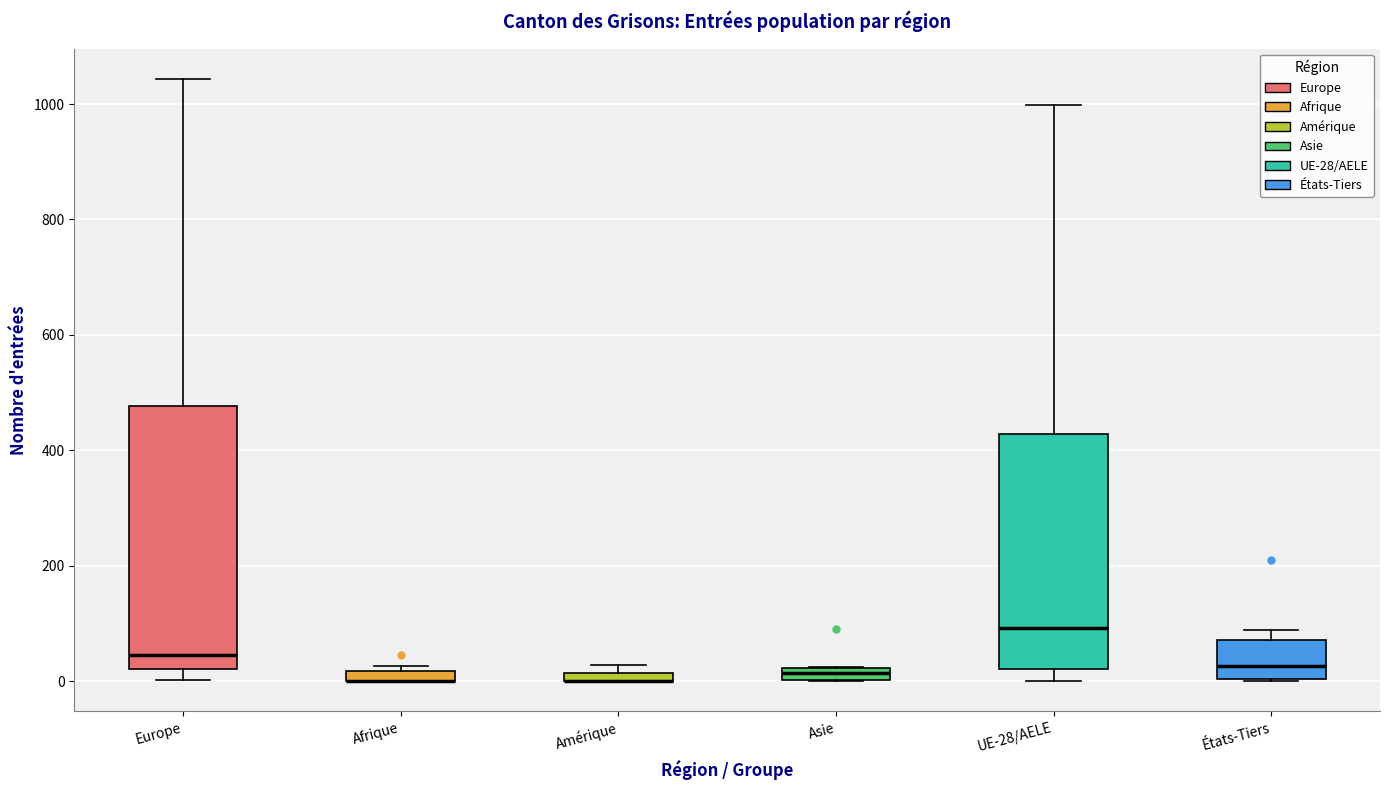

Which box is the tallest, from its lower edge to its upper edge?

Europe